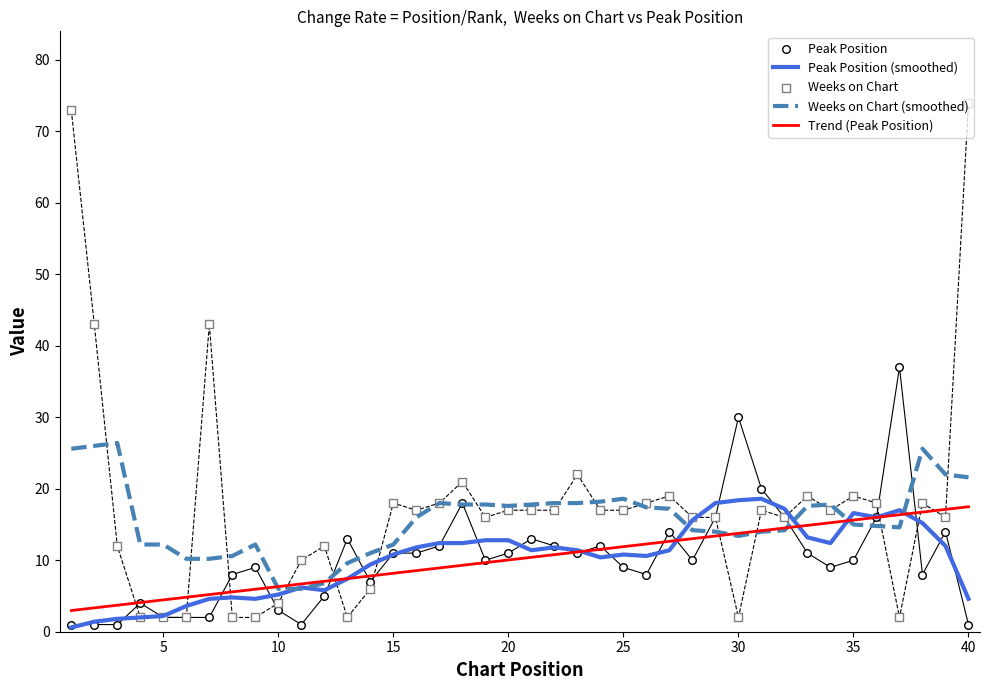

What are all the series names shown in the legend?

Peak Position (smoothed), Weeks on Chart (smoothed), Trend (Peak Position), Peak Position, Weeks on Chart